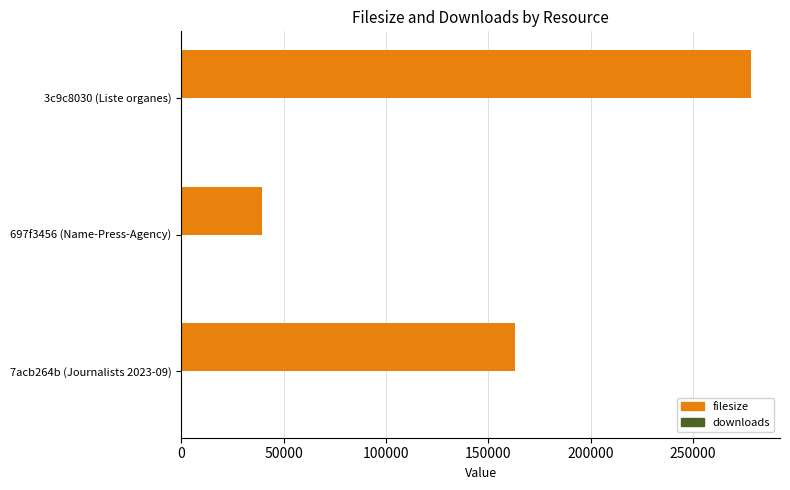

Is it true that filesize equals 383120 at 3c9c8030 (Liste organes)?

False